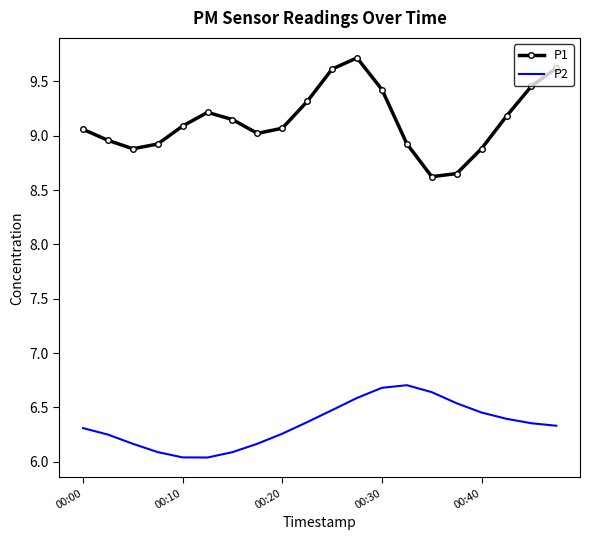

Count the number of categories in the chart.

20